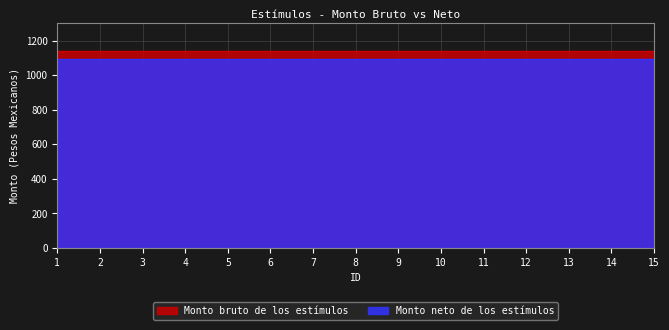

True or false: Monto bruto de los estímulos has a value of 1896.5 at 15.

False